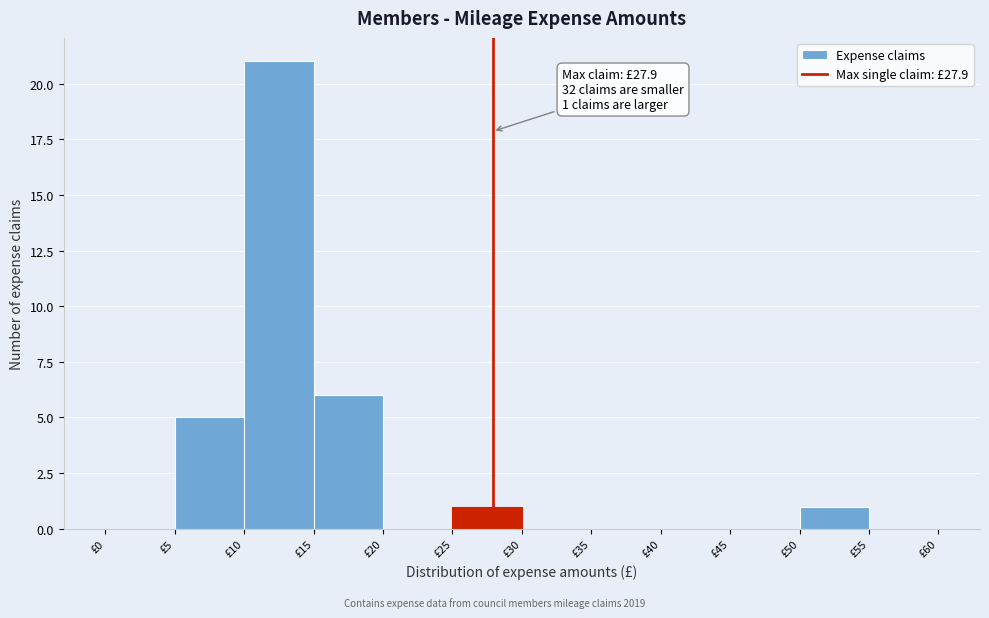

Which range on the x-axis has the tallest bar?

10 to 15